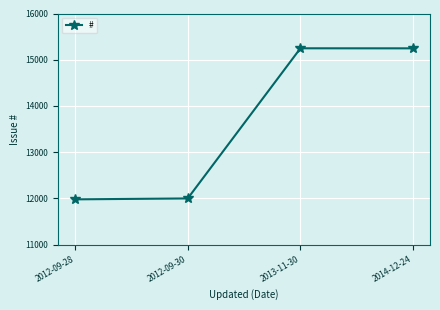

What is the minimum value shown in the chart?

11978